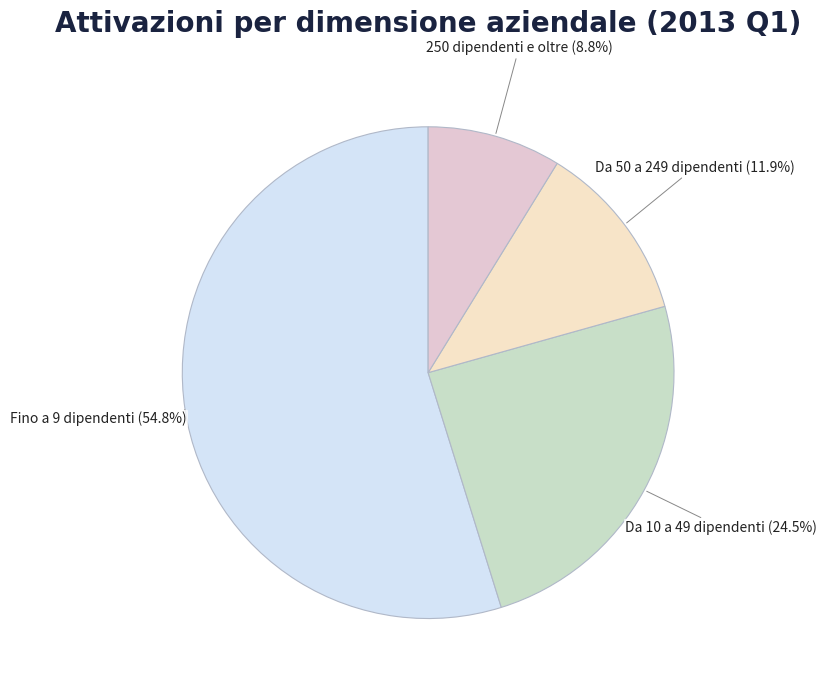

Is it true that Da 10 a 49 dipendenti is 39% of the pie?

False